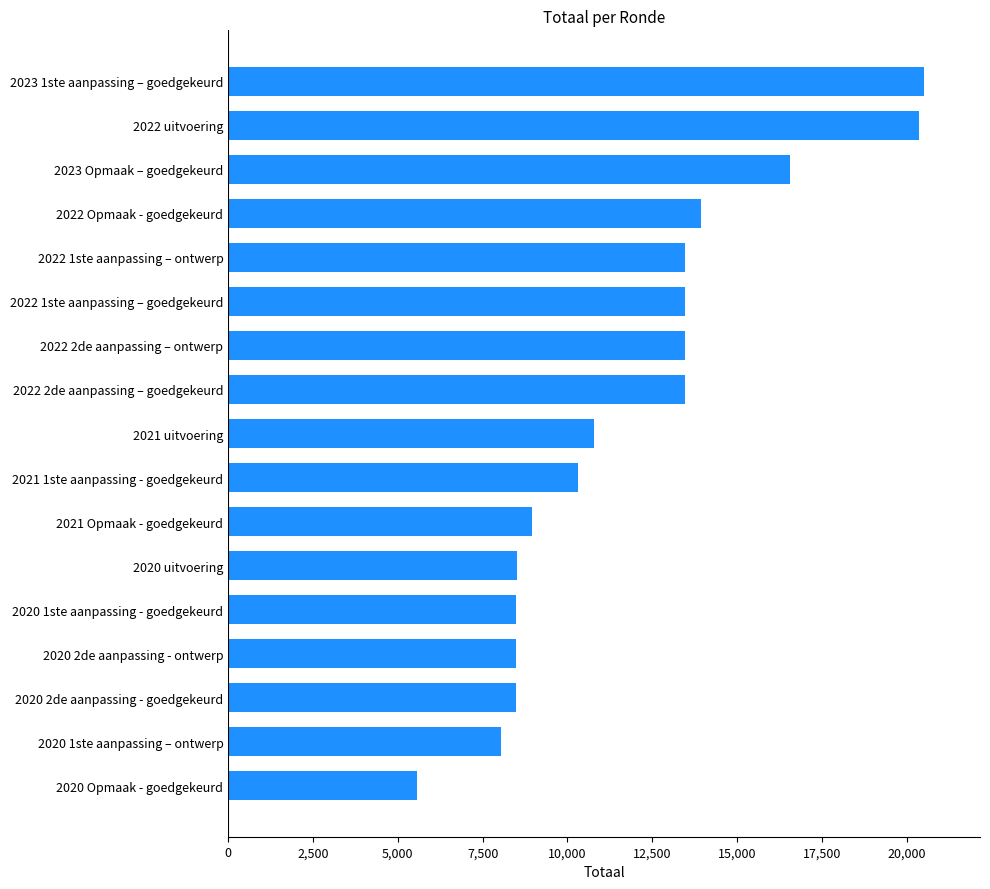

Is it true that the value at 2020 Opmaak - goedgekeurd is 8615?

False